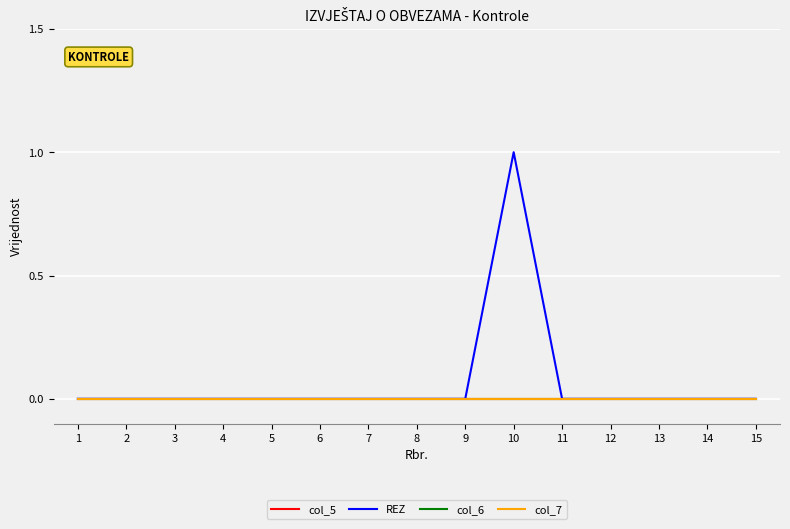

True or false: col_5 and col_6 cross at least once.

False